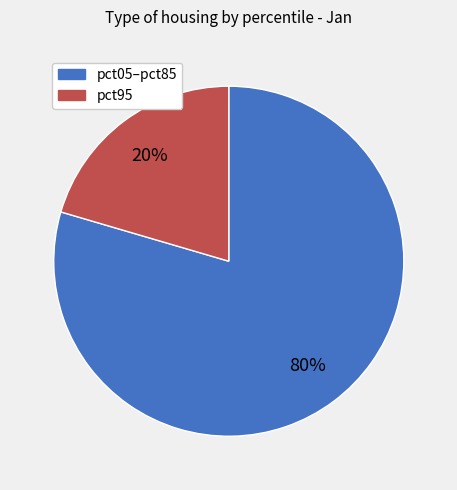

To the nearest percent, what is the average slice percentage?

50%